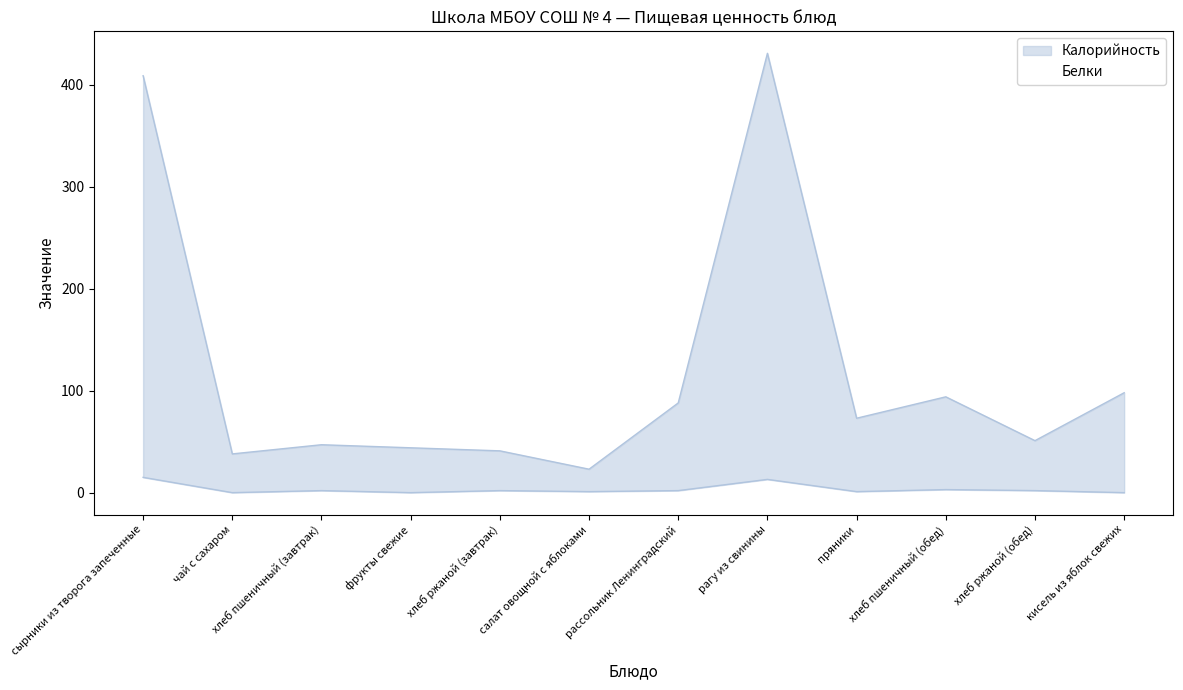

How many interior local valleys does the Белки series have?

4